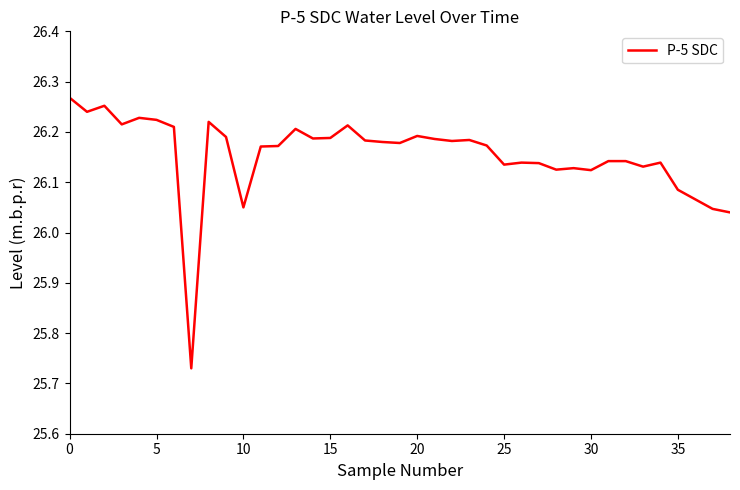

What is the difference between the maximum and minimum values?

0.5